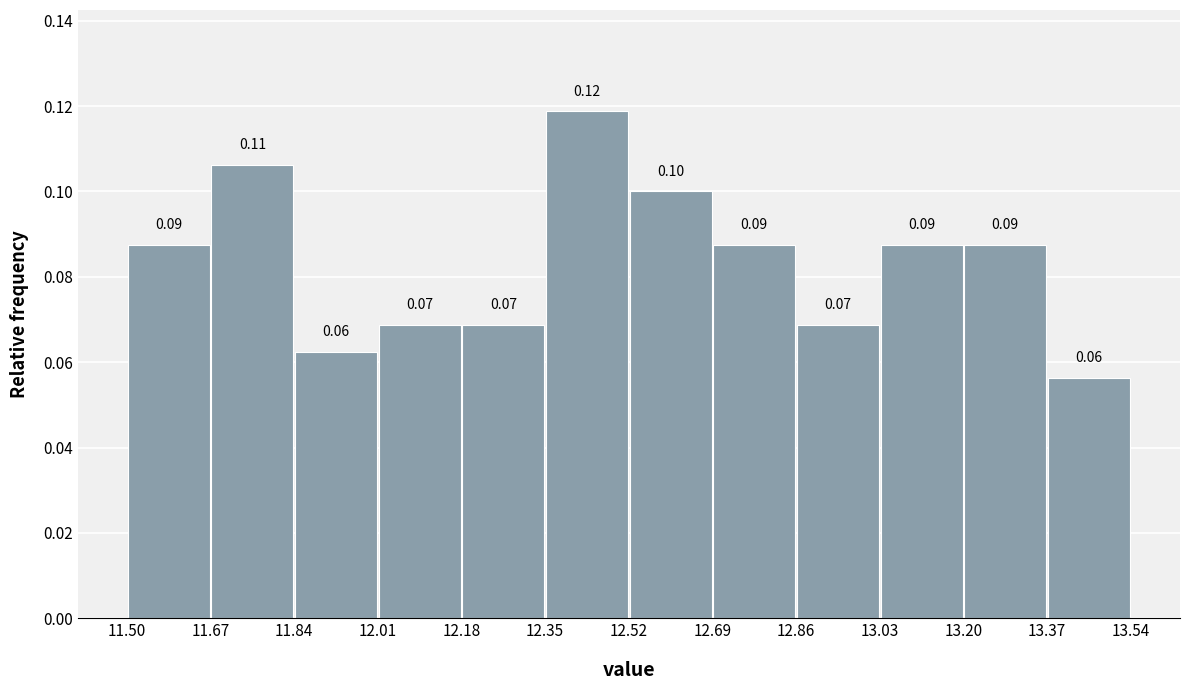

Over which range of the x-axis is the bar tallest?

12.35 to 12.52